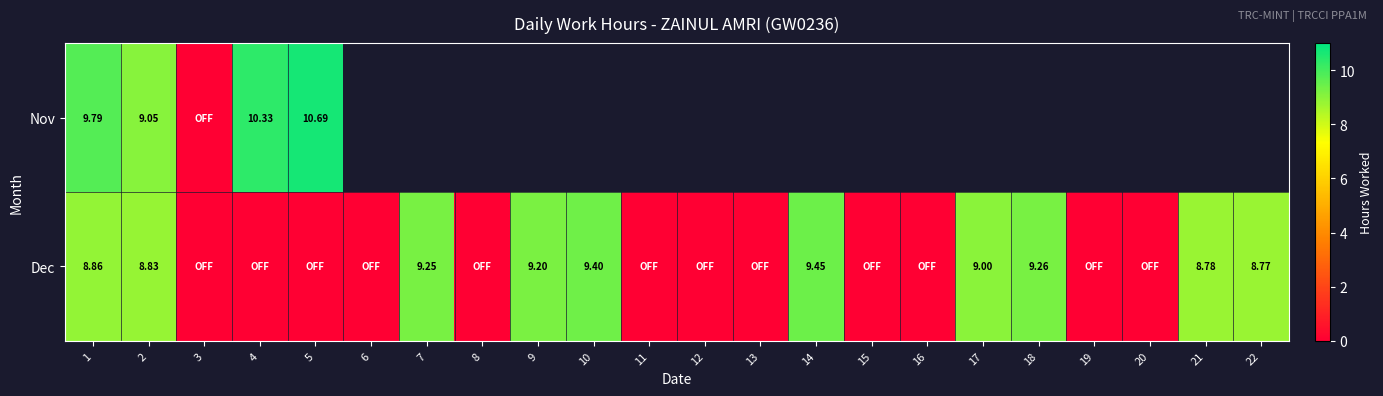

Rank the series at 16 from highest to lowest value.

Nov, Dec